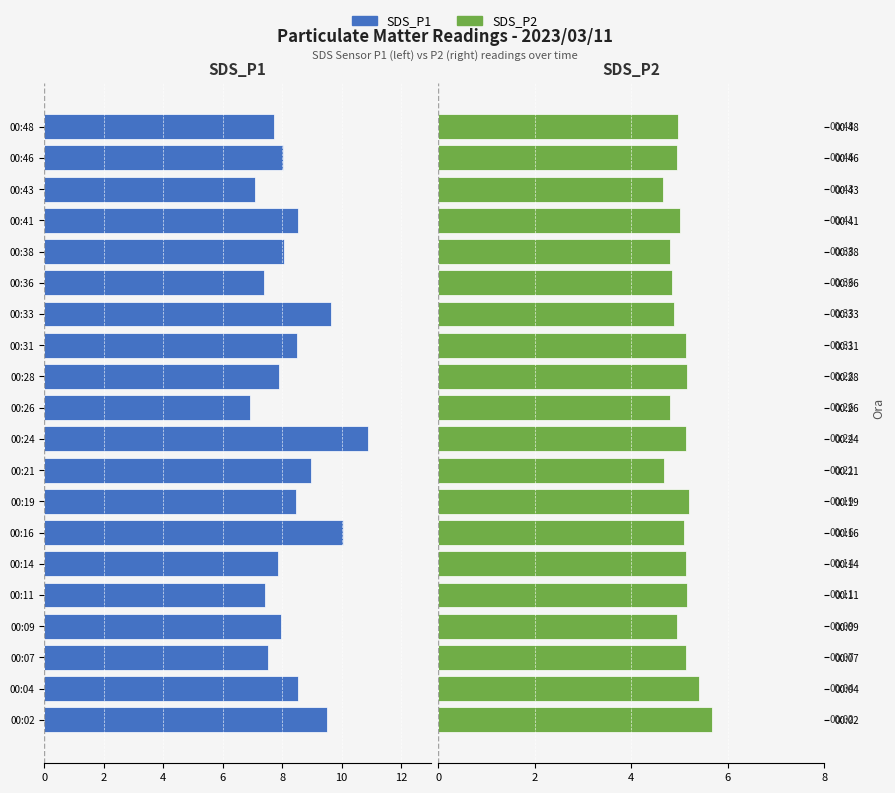

What is the average value of the SDS_P2 series?

5.0